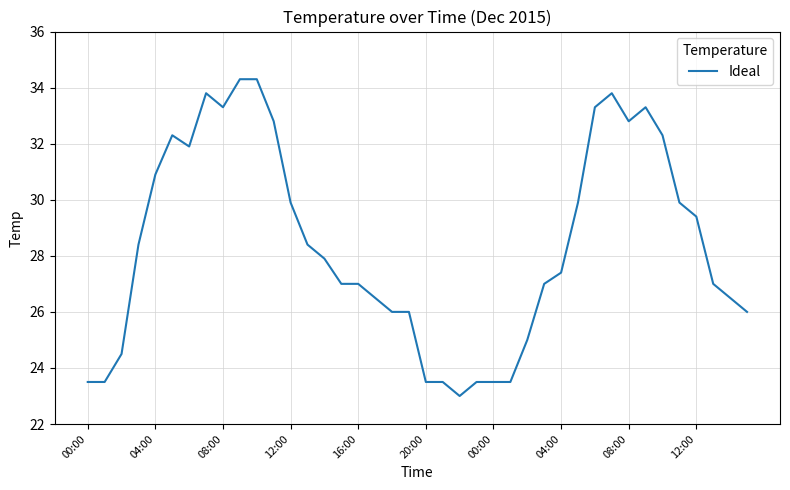

What is the greatest value displayed?

34.3